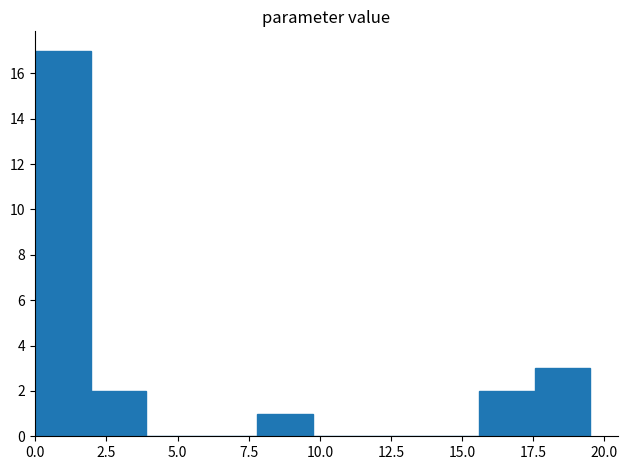

Read against the x-axis, roughly where is the centre of the tallest bar?

1.0